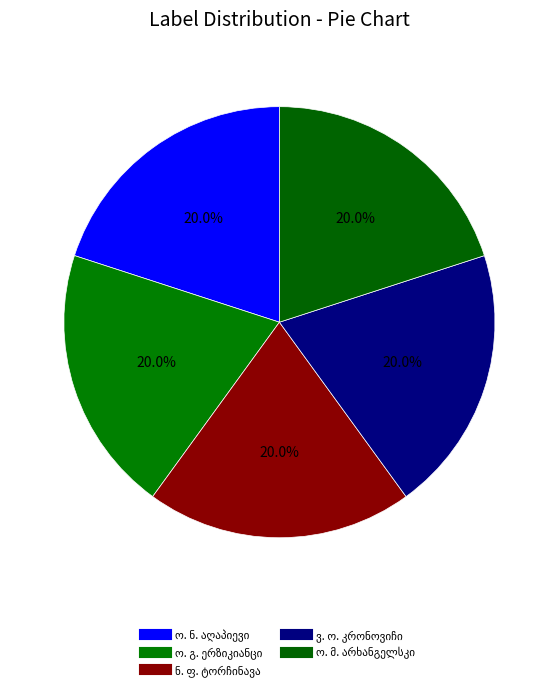

How many slices are in this pie chart?

5